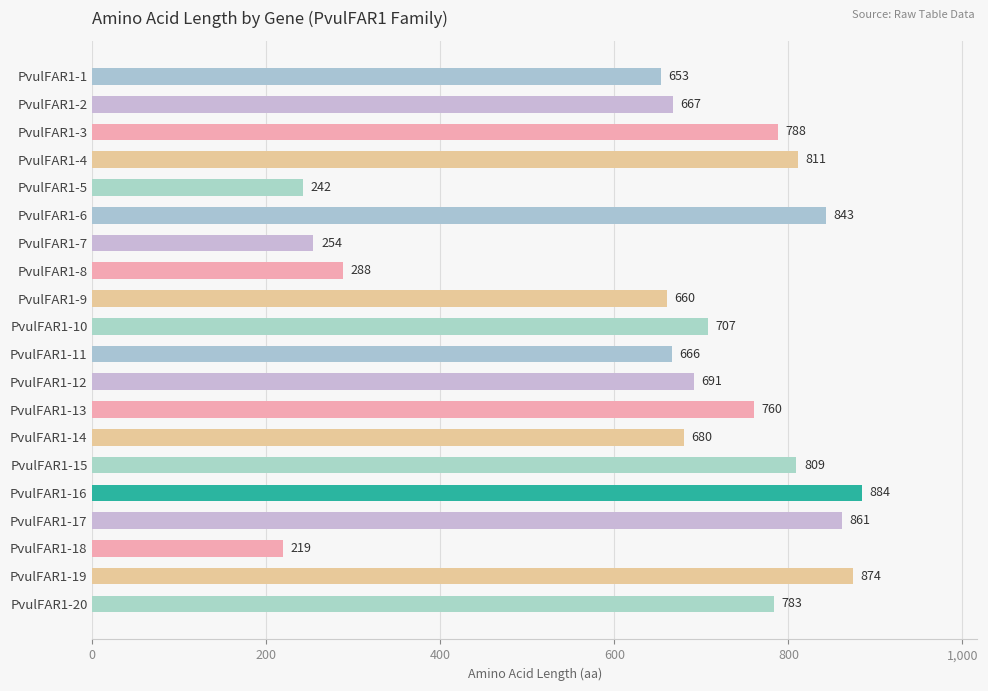

List the labels in order of value, smallest first.

PvulFAR1-18, PvulFAR1-5, PvulFAR1-7, PvulFAR1-8, PvulFAR1-1, PvulFAR1-9, PvulFAR1-11, PvulFAR1-2, PvulFAR1-14, PvulFAR1-12, PvulFAR1-10, PvulFAR1-13, PvulFAR1-20, PvulFAR1-3, PvulFAR1-15, PvulFAR1-4, PvulFAR1-6, PvulFAR1-17, PvulFAR1-19, PvulFAR1-16